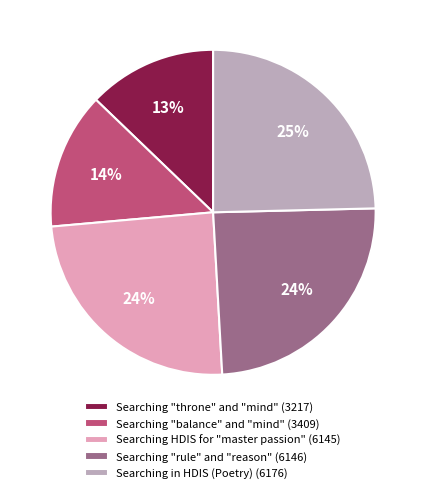

True or false: Searching "balance" and "mind" (3409) accounts for 14% of the total.

True